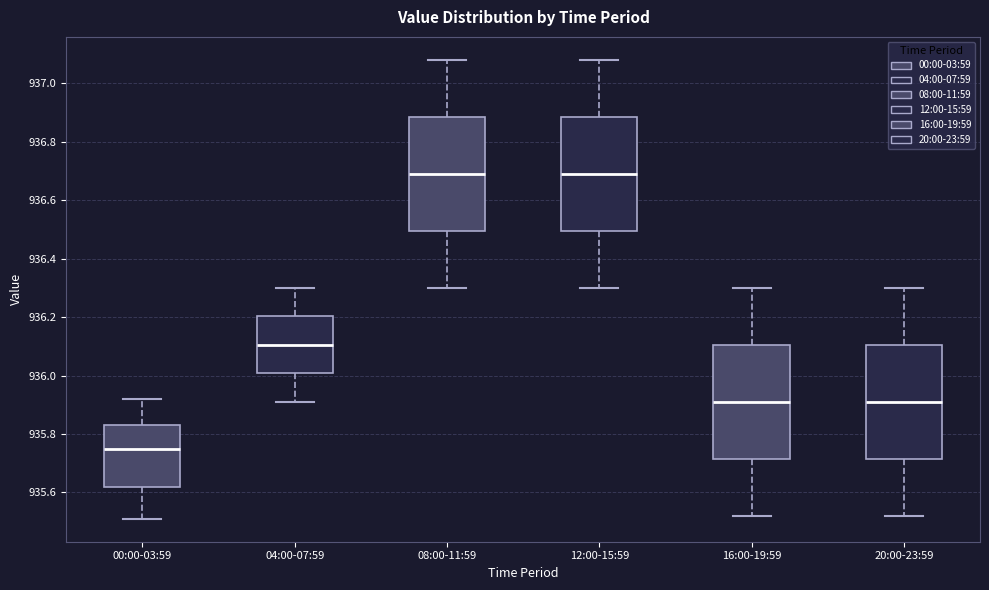

Reading left to right, read every box against the y-axis: the position of its median line, the range the box covers, and the ends of its whiskers. The values are not printed on the chart, so give them approximately, as read against the axis.

00:00-03:59: median 935.76, box 935.62 to 935.84, whiskers 935.52 to 935.92
04:00-07:59: median 936.10, box 936.00 to 936.20, whiskers 935.92 to 936.30
08:00-11:59: median 936.70, box 936.50 to 936.88, whiskers 936.30 to 937.08
12:00-15:59: median 936.70, box 936.50 to 936.88, whiskers 936.30 to 937.08
16:00-19:59: median 935.92, box 935.72 to 936.10, whiskers 935.52 to 936.30
20:00-23:59: median 935.92, box 935.72 to 936.10, whiskers 935.52 to 936.30